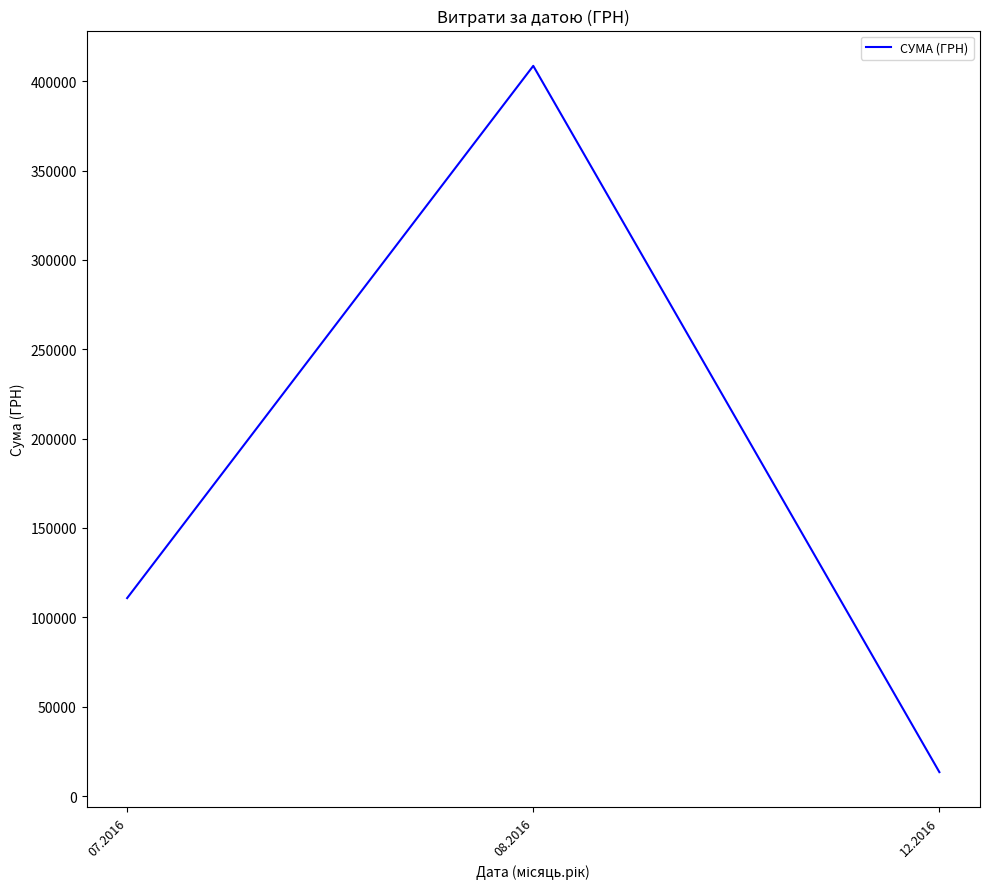

Reading right to left, extract all data points from this chart.

12.2016=13360.0	08.2016=408627.1	07.2016=110757.9